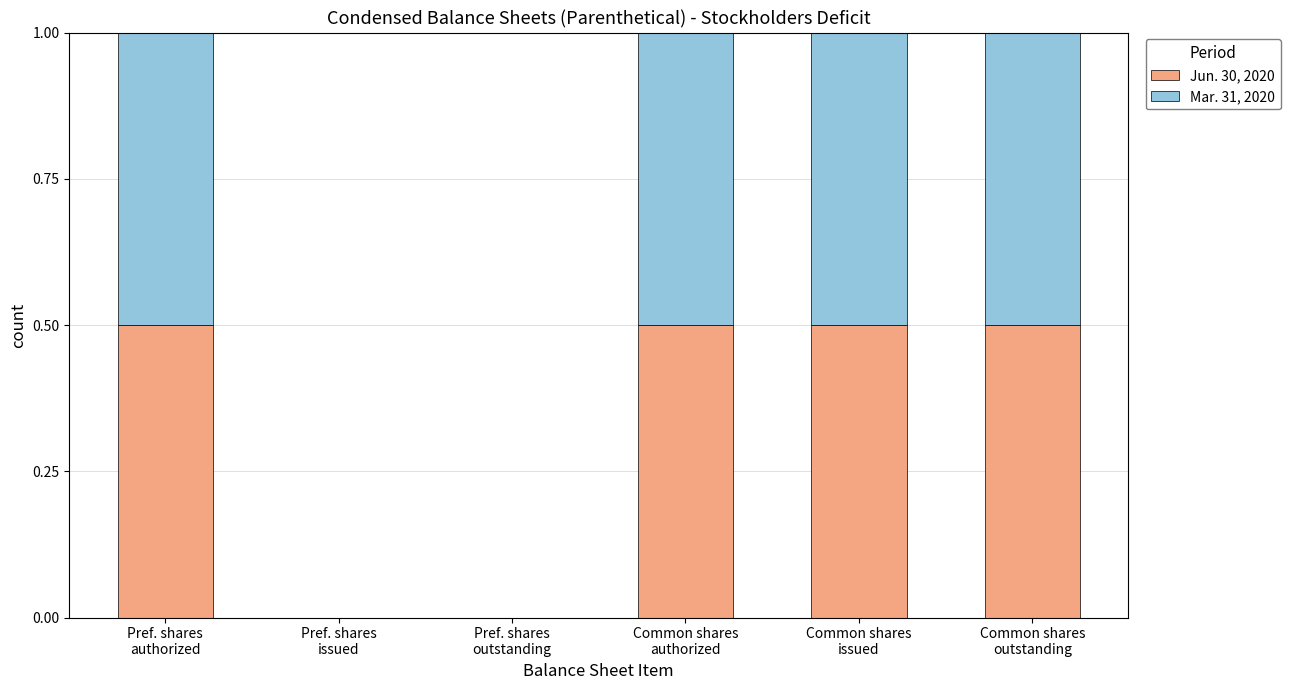

How many categories are shown in the chart?

6